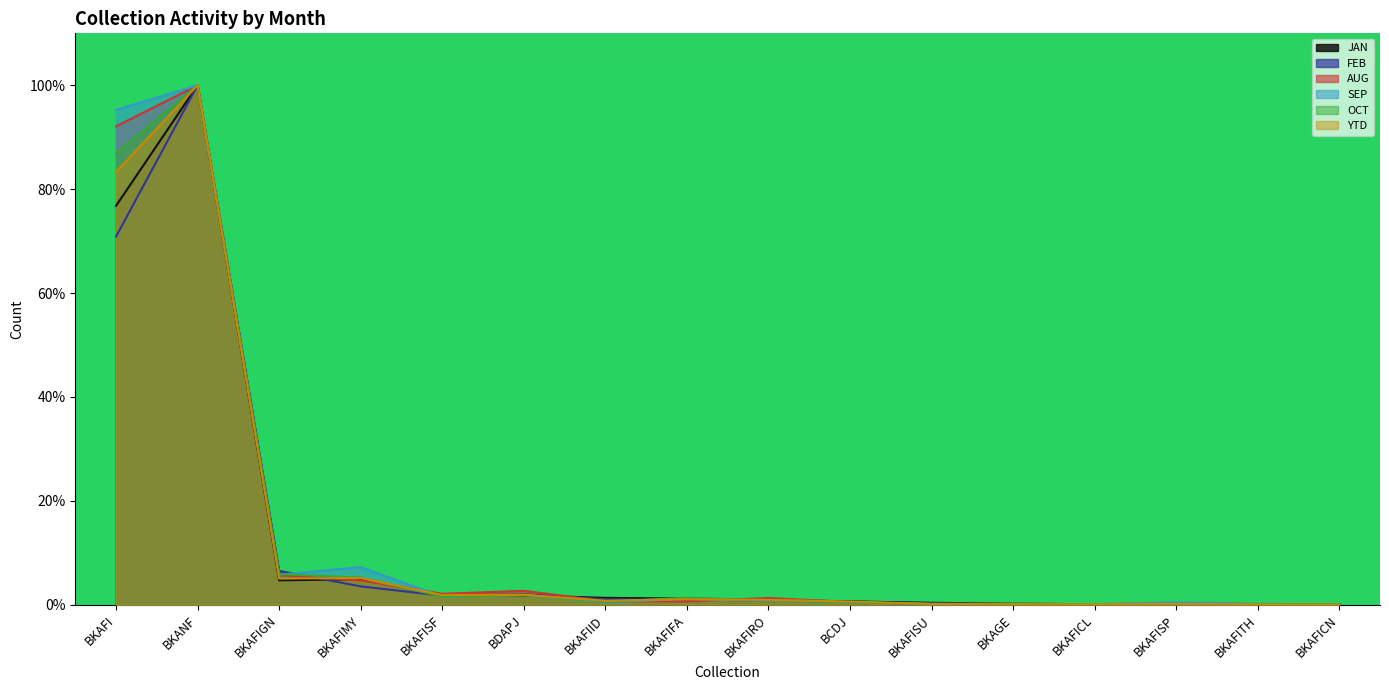

Which category has the lowest value across all series?

BKAFICN